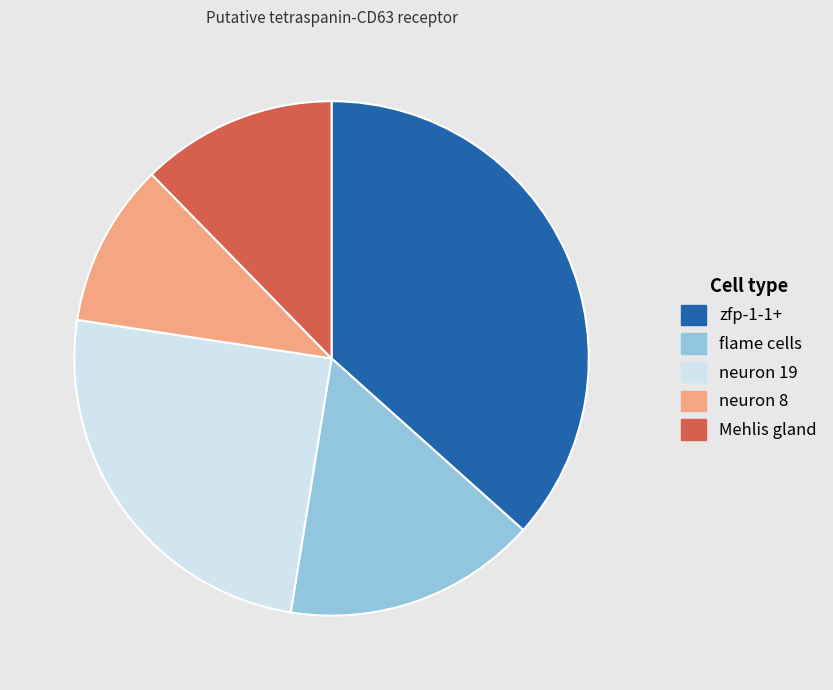

Which slice is the largest?

zfp-1-1+